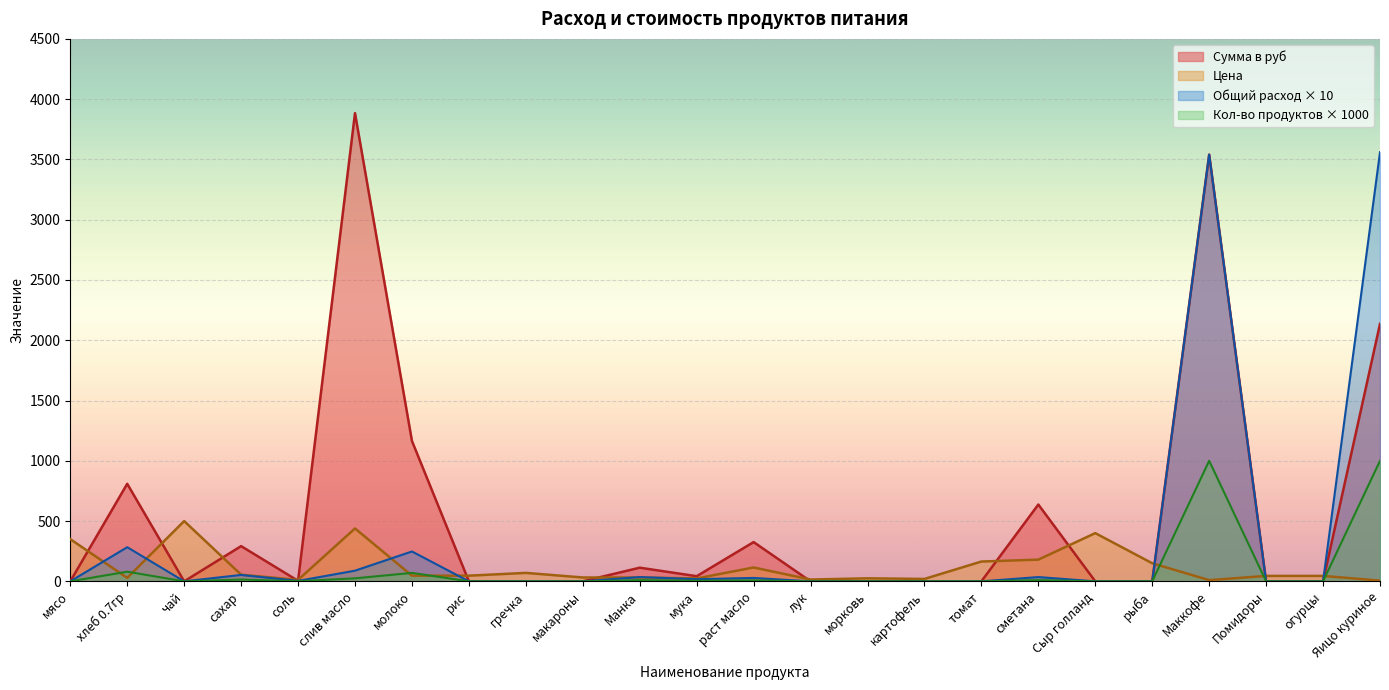

What is the maximum value shown in the chart?

3884.2